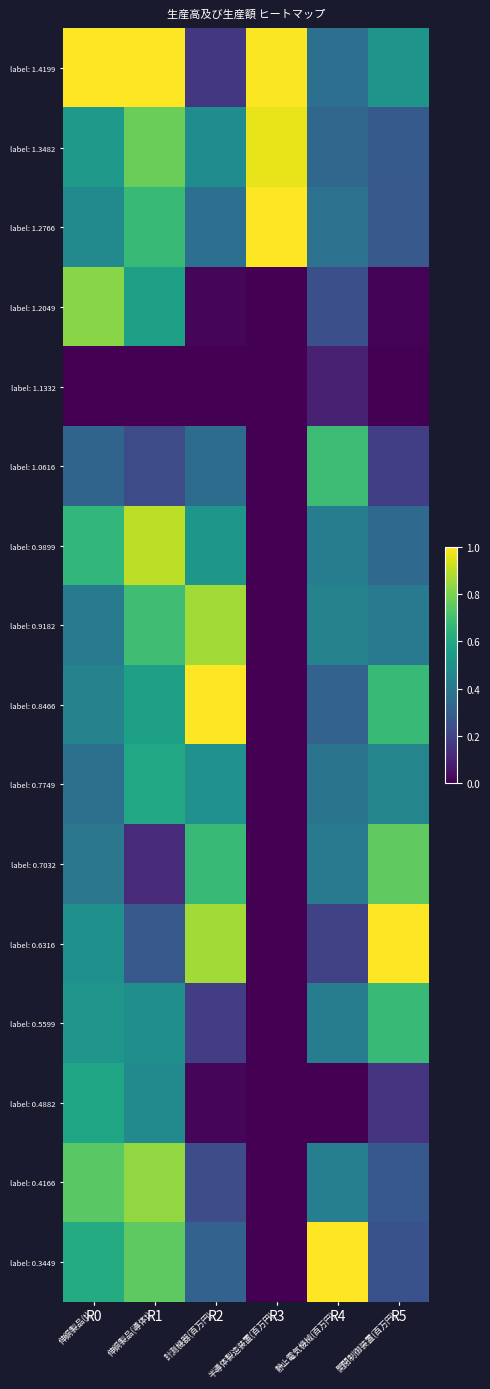

What is the spread (max minus min) of values at 静止電気機械(百万円)?

1.0